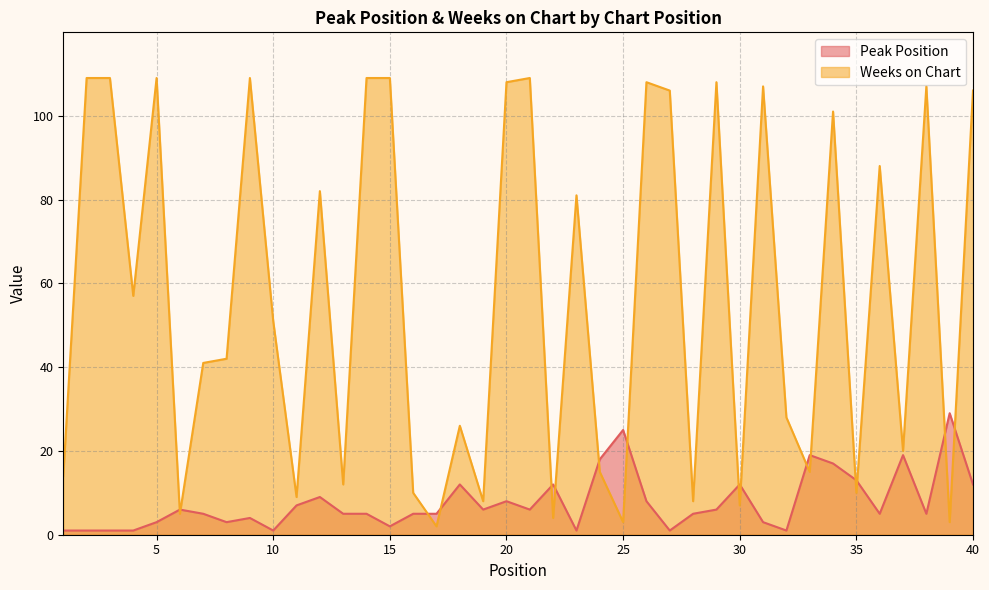

Does the chart display data point markers on the line(s)?

No